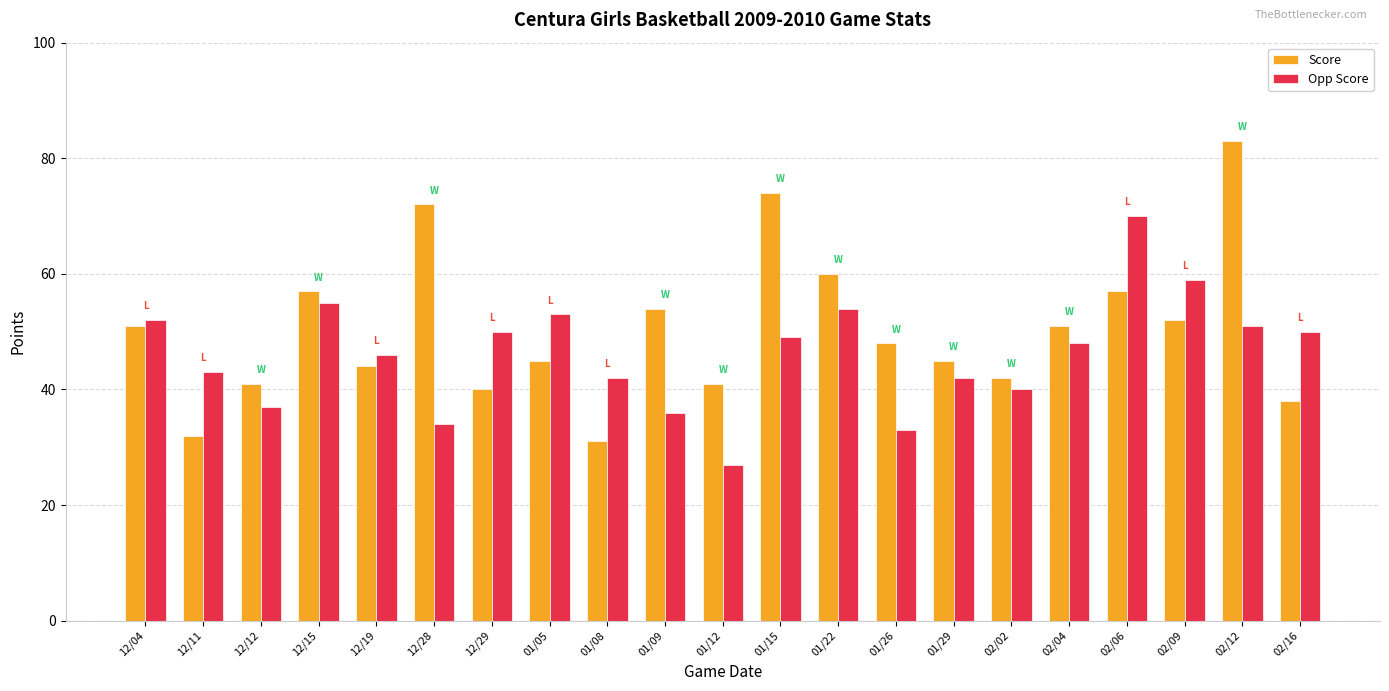

What position from the left is 01/12?

11